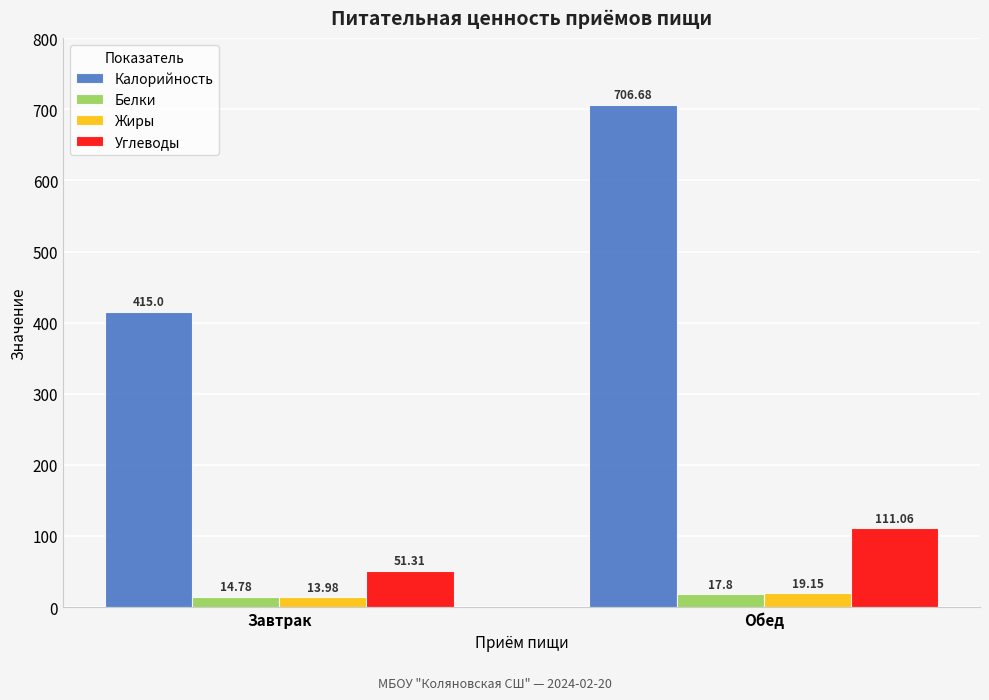

Count the number of data series in this chart.

4